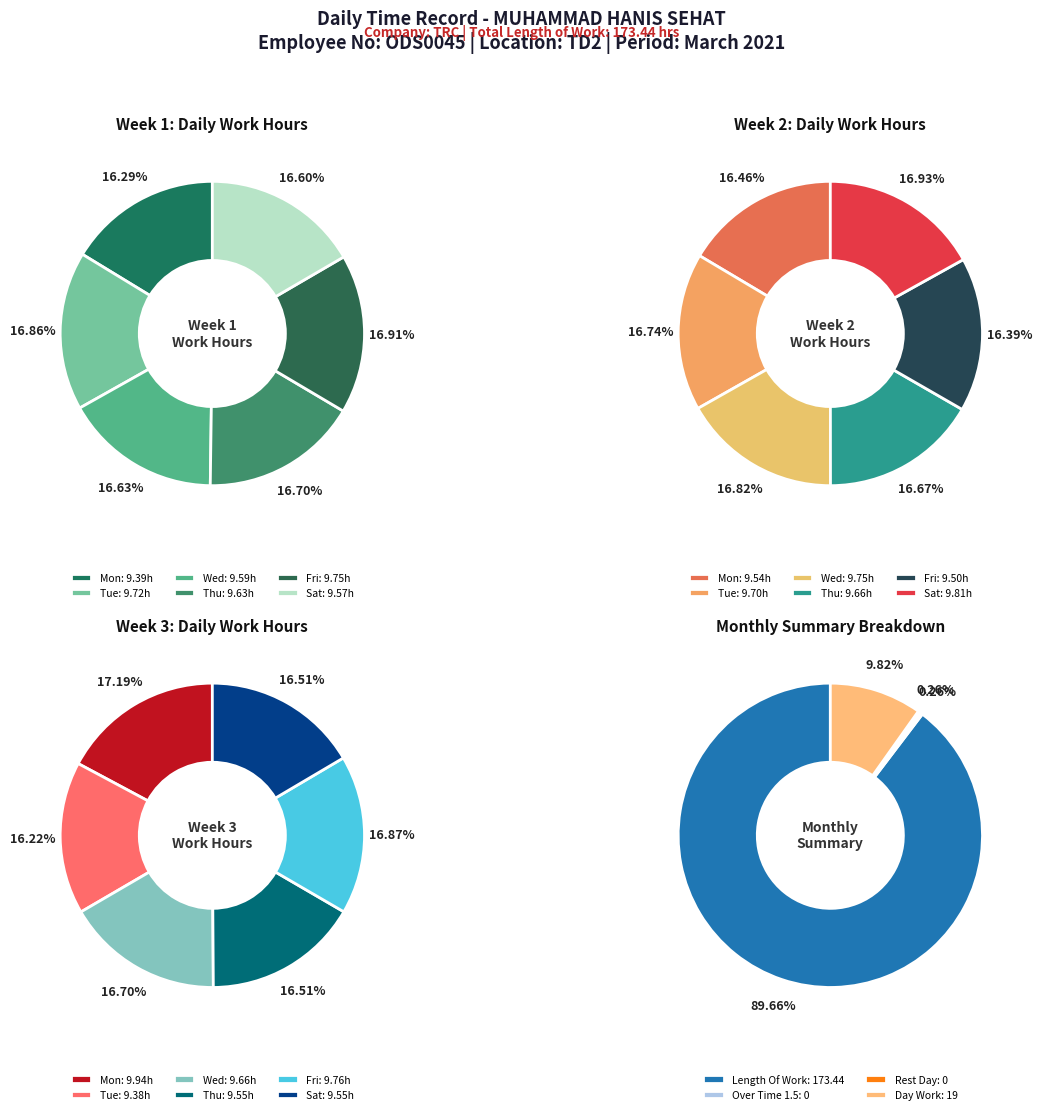

To the nearest percent, what is the difference between the largest and smallest slice percentages?

1%